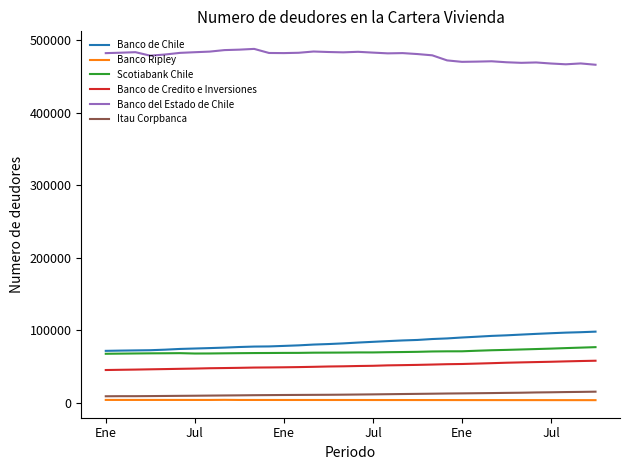

True or false: Banco Ripley and Banco de Credito e Inversiones cross at least once.

False